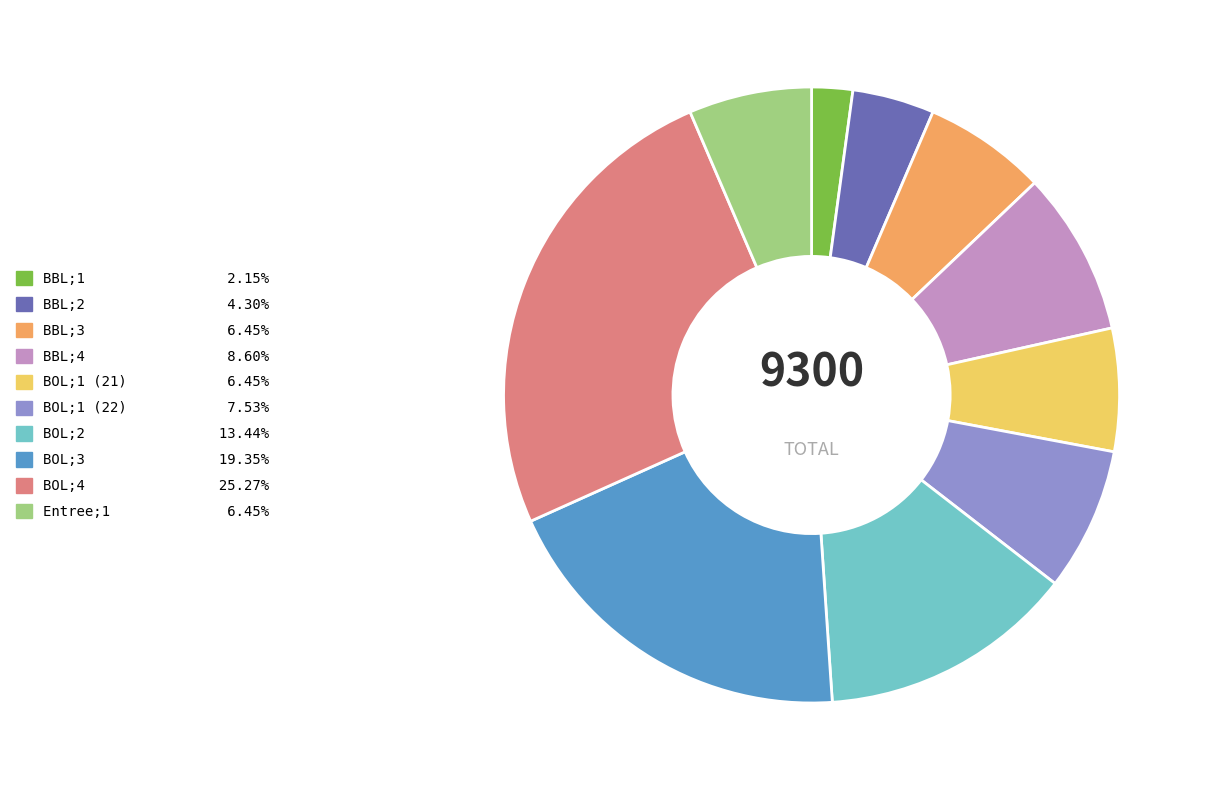

Approximately how many times larger is the value at Entree;1 compared to BOL;3?

0.3